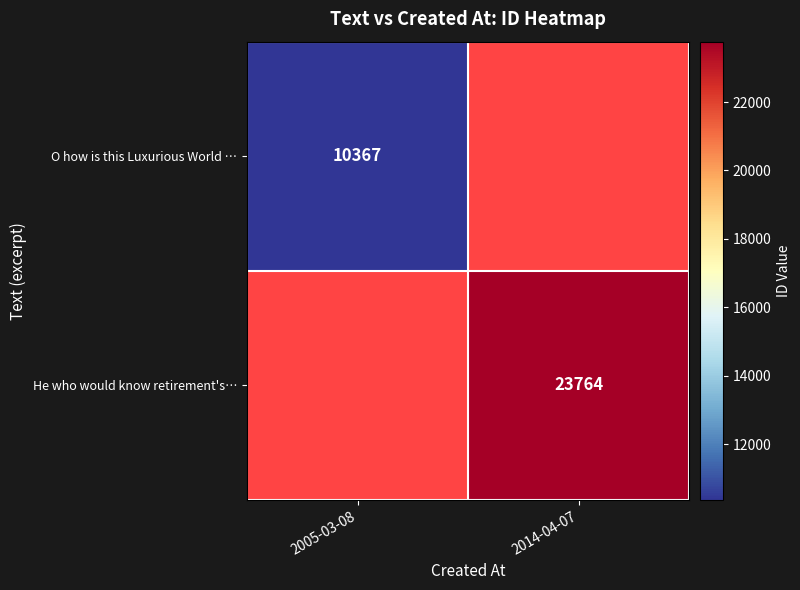

Is it true that O how is this Luxurious World … equals 10367 at 2005-03-08?

True